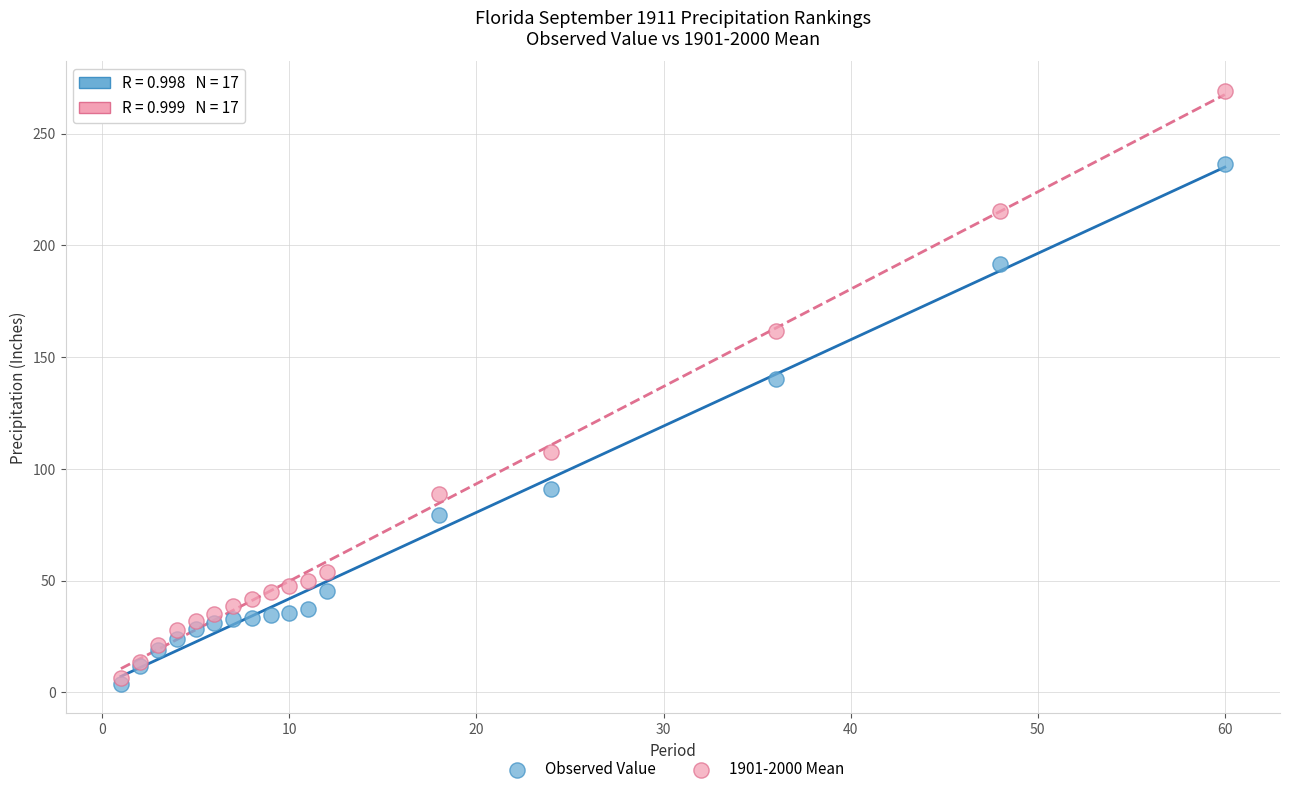

Which series reaches the maximum Y coordinate?

1901-2000 Mean